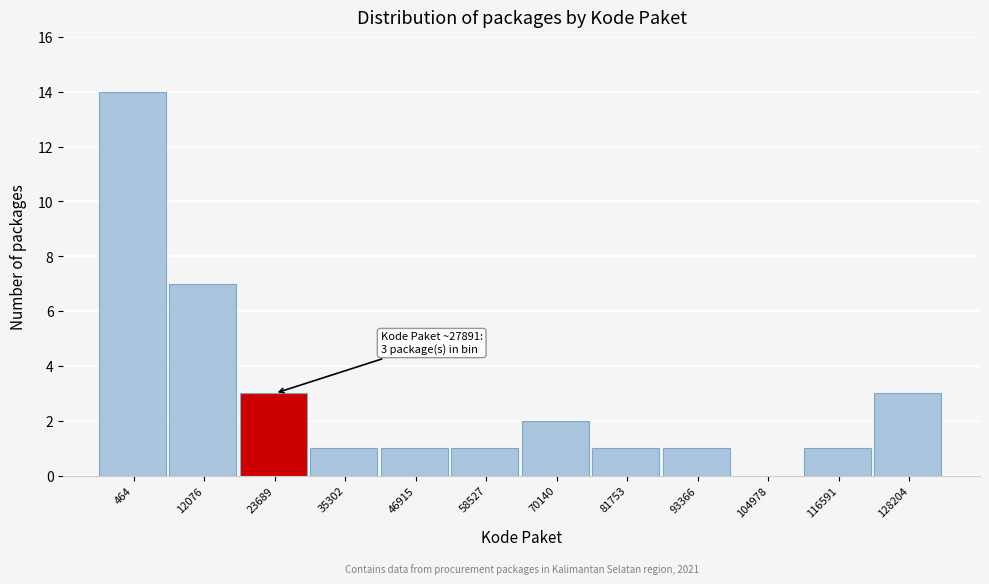

Reading left to right, transcribe all the data shown in this chart.

464=14	12076=7	23689=3	35302=1	46915=1	58527=1	70140=2	81753=1	93366=1	104978=0	116591=1	128204=3